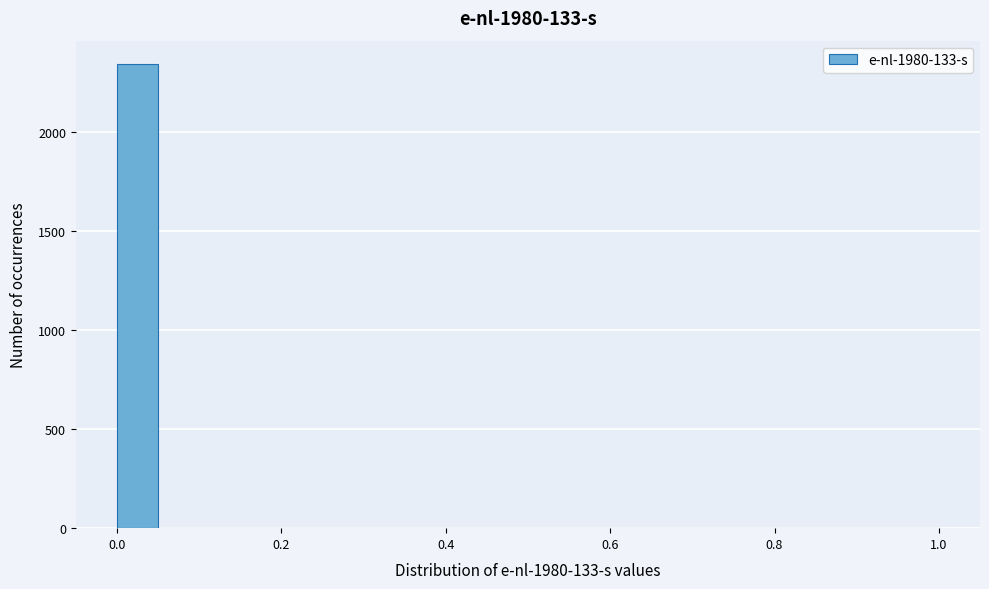

Around what value on the x-axis is the tallest bar? Give the approximate position of its centre, as read against the axis.

0.02